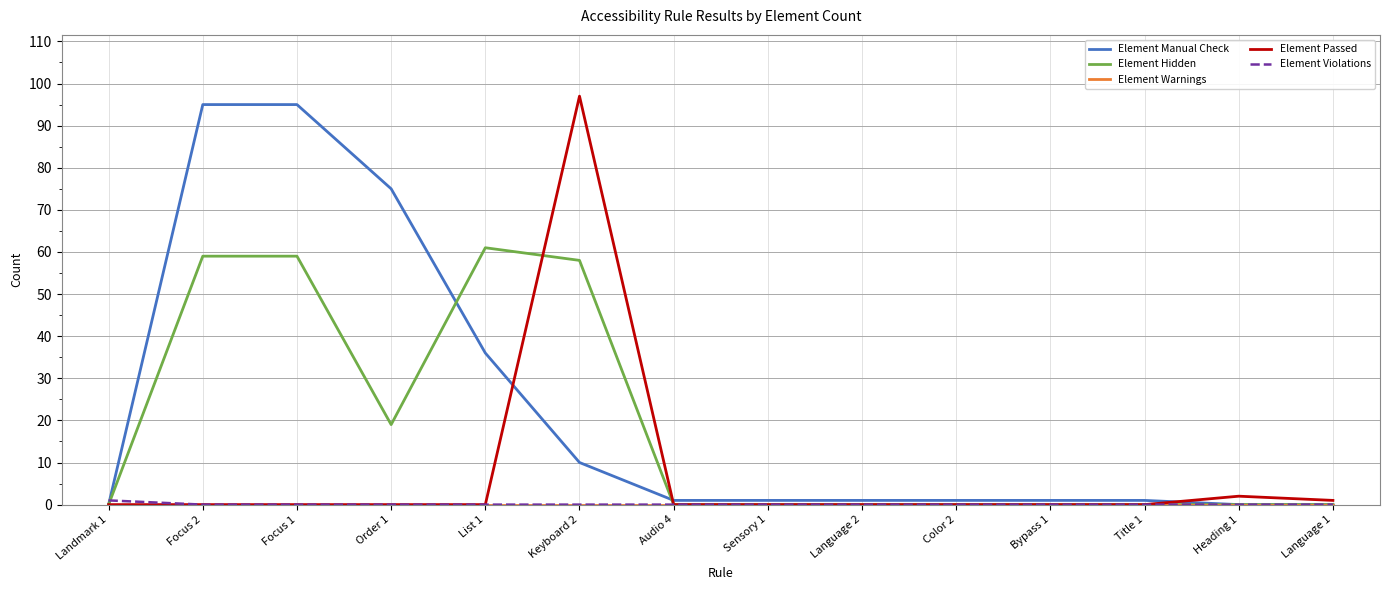

The value of Element Manual Check at Color 2 is 1. True or false?

True